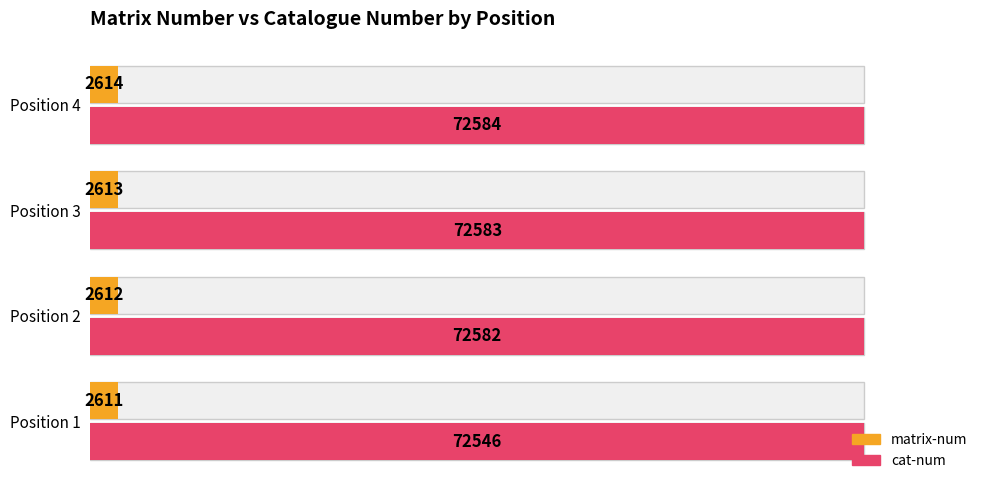

Is the value of cat-num at Position 2 greater than the value of matrix-num at Position 2?

Yes